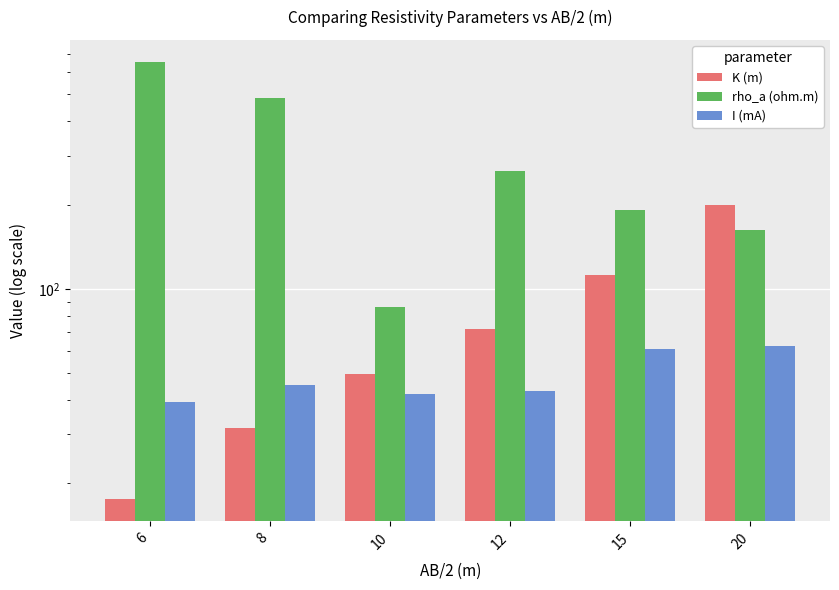

Which series has the largest range (max minus min)?

rho_a (ohm.m)